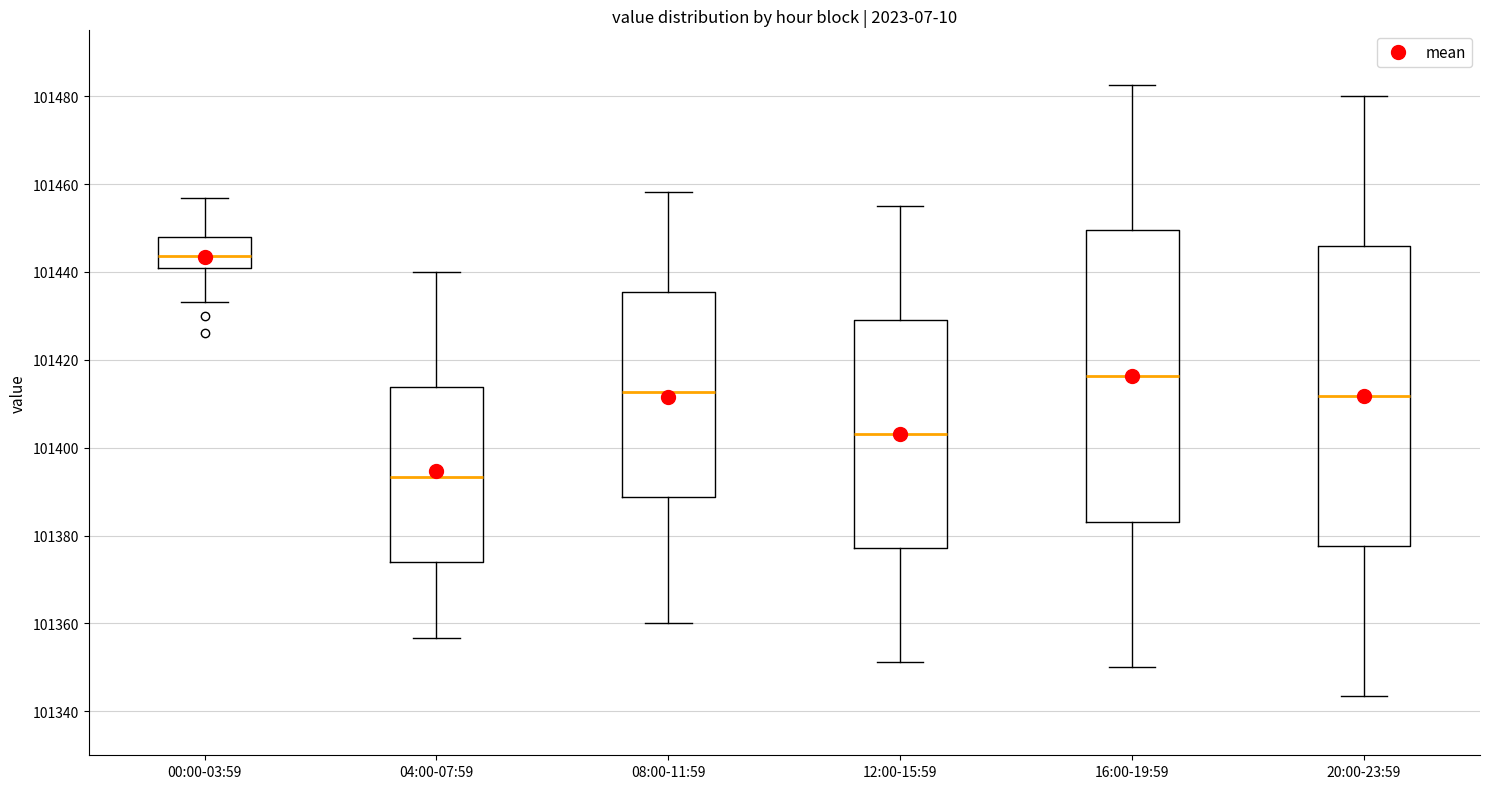

Where is the upper edge of the box for 12:00-15:59 on the y-axis? The values are not printed on the chart, so give them approximately, as read against the axis.

101430